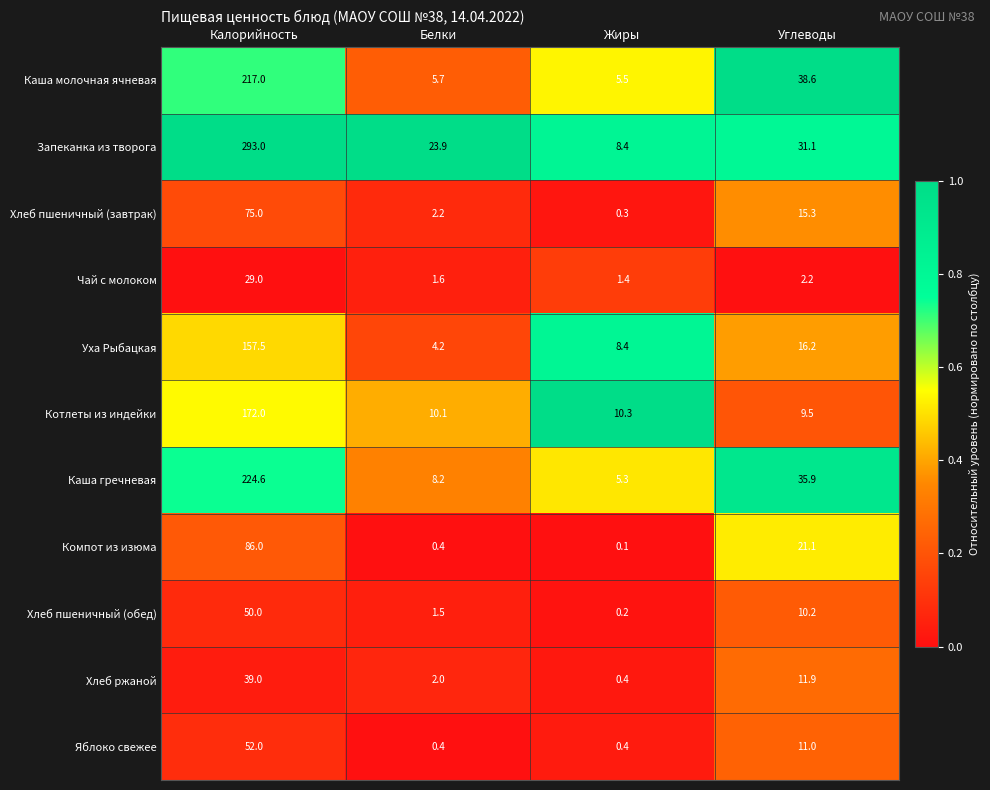

Between Жиры and Углеводы, which series saw the biggest shift?

Каша молочная ячневая